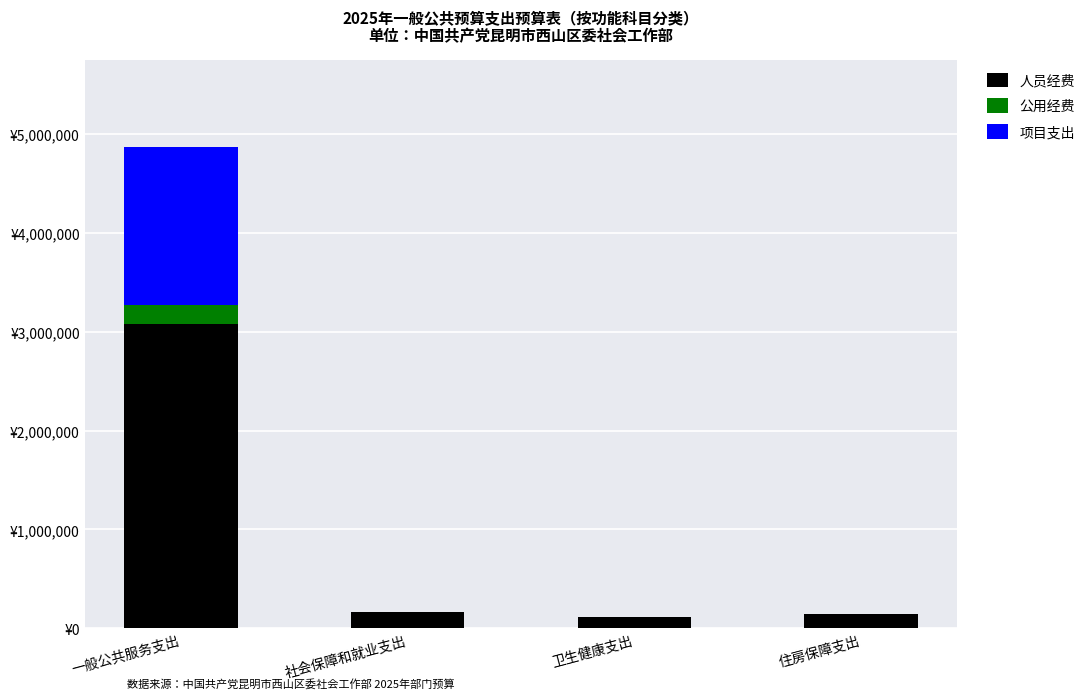

What is the total value across all series at 住房保障支出?

142032.0